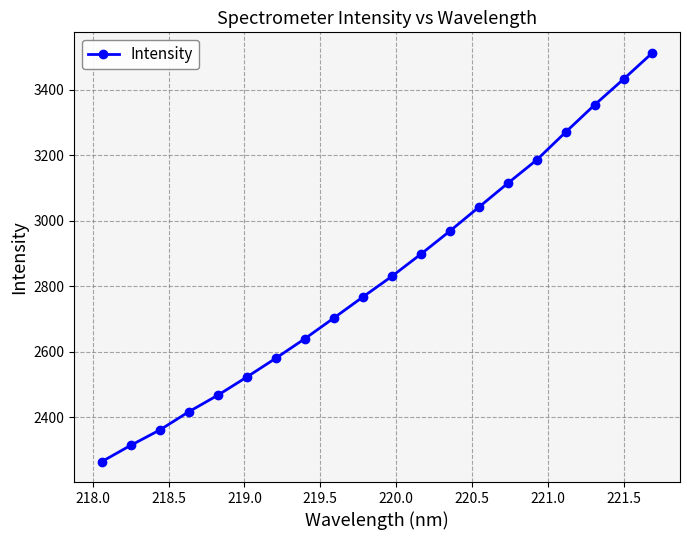

How many lines are shown in the chart?

1